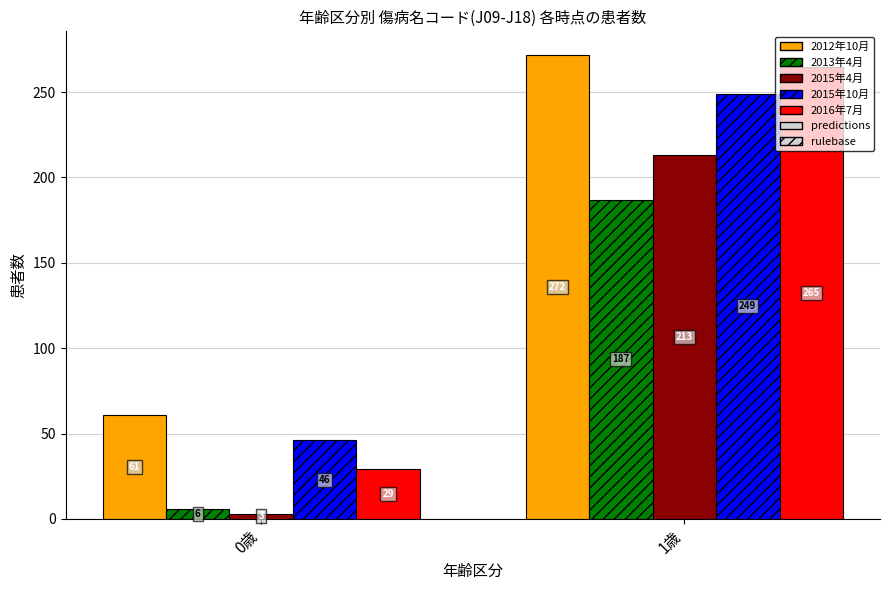

How many 2012年10月 values are between 61 and 272?

2